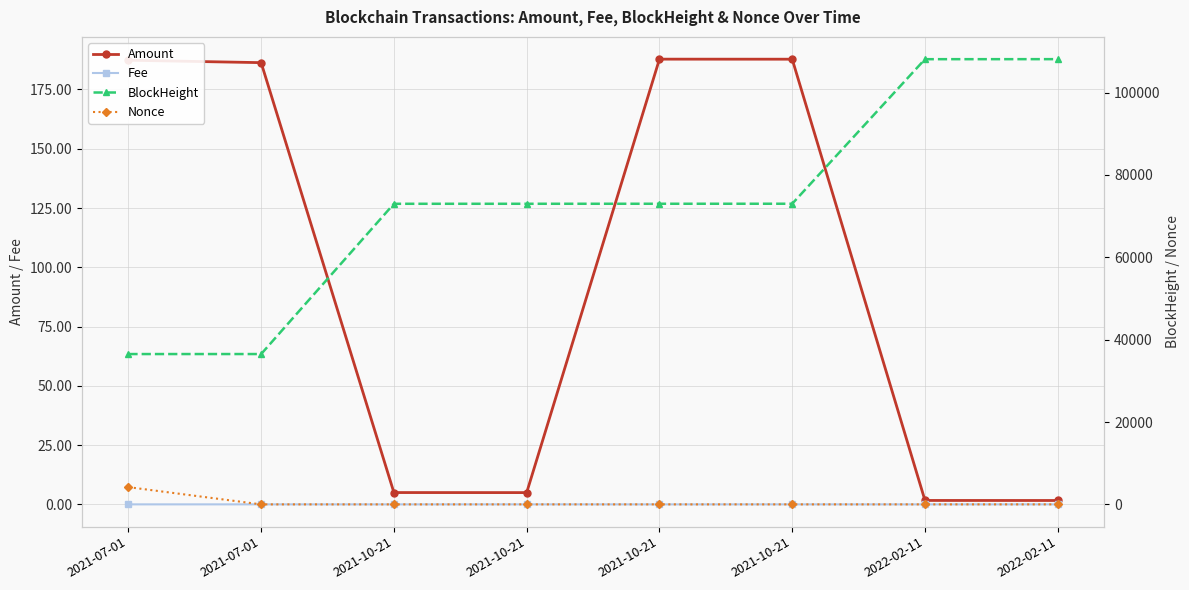

What is the value of the Amount point at the 2nd from the left?

187.3